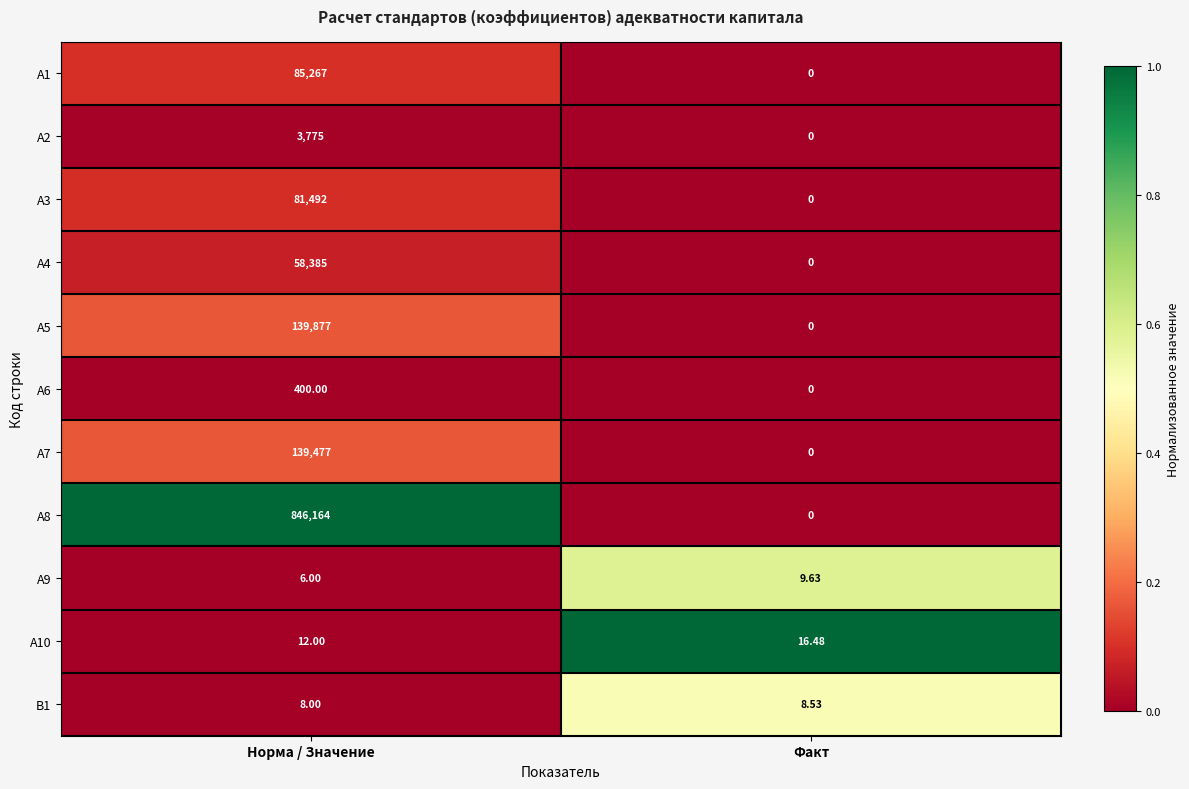

At which category is the sum across all series the highest?

Норма / Значение